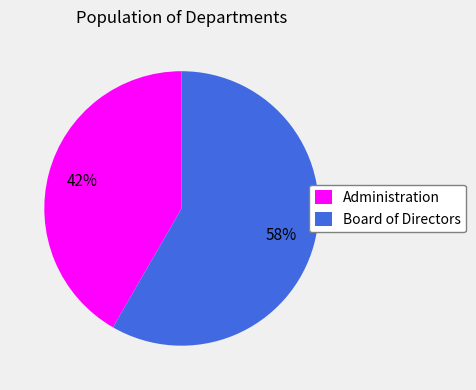

Which slice is the largest?

Board of Directors